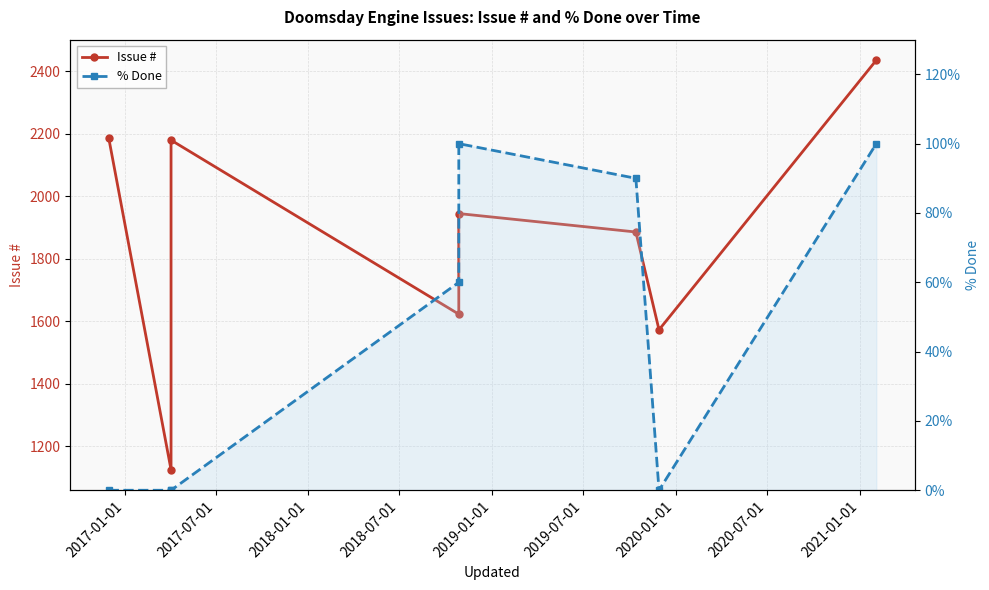

Reading left to right, transcribe all the data shown in this chart.

Issue #: 2188	1125	2180	1623	1945	1886	1573	2436
% Done: 0	0	0	60	100	90	0	100